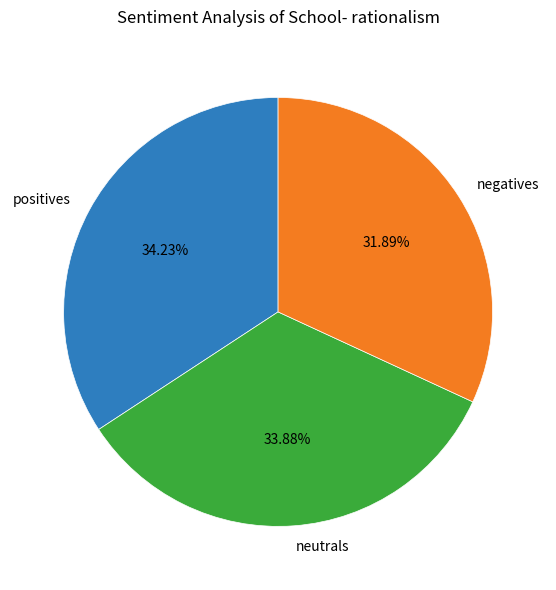

Is the sum of negatives and positives greater than half?

Yes